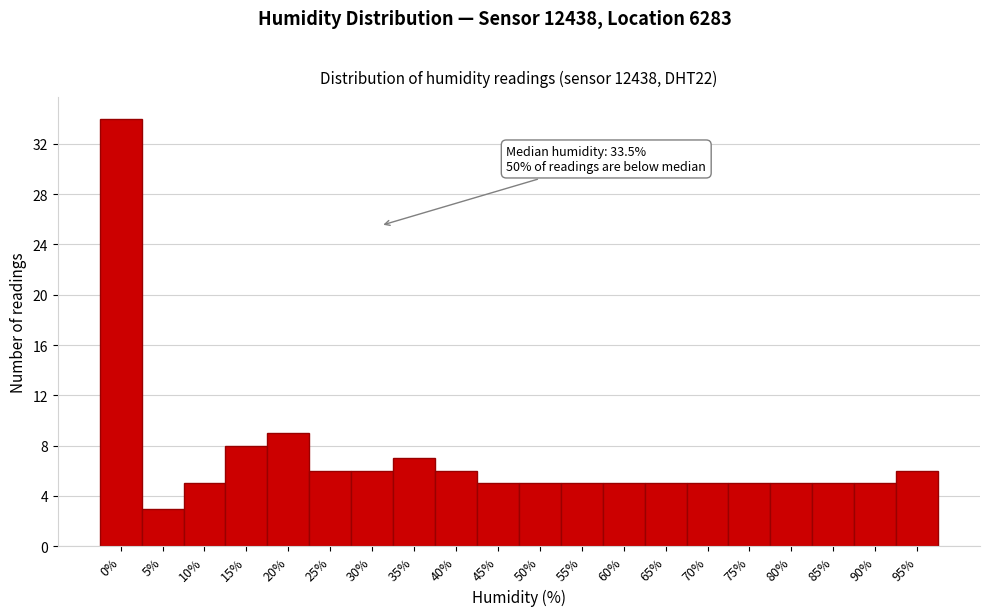

Reading left to right, extract all data points from this chart.

34	3	5	8	9	6	6	7	6	5	5	5	5	5	5	5	5	5	5	6